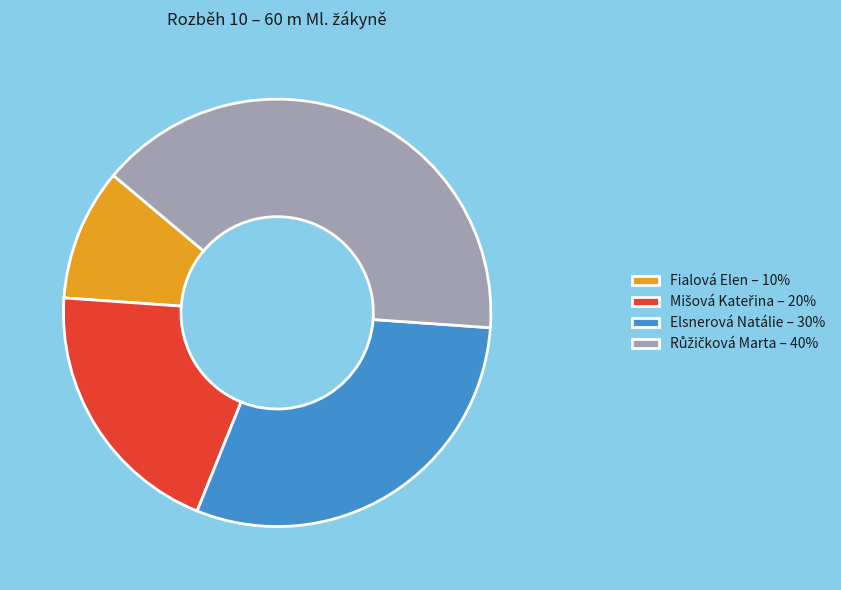

The Elsnerová Natálie – 30% slice represents 30% of the pie. True or false?

True